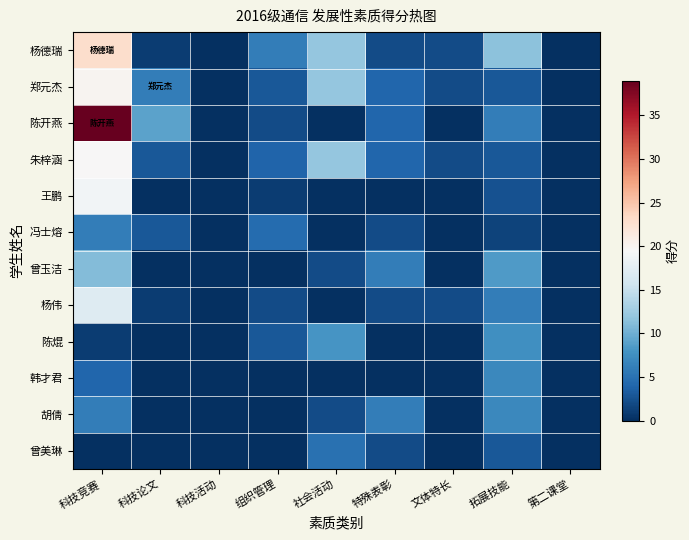

Reading right to left, list all the values displayed in this chart.

杨德瑞: 第二课堂=0.0	拓展技能=11.5	文体特长=2.0	特殊表彰=2.0	社会活动=12.0	组织管理=6.0	科技活动=0.0	科技论文=1.0	科技竞赛=23.0
郑元杰: 第二课堂=0.0	拓展技能=3.0	文体特长=2.0	特殊表彰=4.0	社会活动=12.0	组织管理=3.0	科技活动=0.0	科技论文=6.0	科技竞赛=20.0
陈开燕: 第二课堂=0.0	拓展技能=6.0	文体特长=0.0	特殊表彰=4.0	社会活动=0.0	组织管理=2.0	科技活动=0.0	科技论文=9.0	科技竞赛=39.0
朱梓涵: 第二课堂=0.0	拓展技能=3.0	文体特长=2.0	特殊表彰=4.0	社会活动=12.0	组织管理=3.9	科技活动=0.0	科技论文=3.0	科技竞赛=19.5
王鹏: 第二课堂=0.0	拓展技能=2.5	文体特长=0.0	特殊表彰=0.0	社会活动=0.0	组织管理=1.0	科技活动=0.0	科技论文=0.0	科技竞赛=19.0
冯士熔: 第二课堂=0.0	拓展技能=1.5	文体特长=0.0	特殊表彰=2.0	社会活动=0.0	组织管理=4.5	科技活动=0.0	科技论文=3.0	科技竞赛=6.0
曾玉洁: 第二课堂=0.0	拓展技能=8.5	文体特长=0.0	特殊表彰=6.0	社会活动=2.0	组织管理=0.0	科技活动=0.0	科技论文=0.0	科技竞赛=11.0
杨伟: 第二课堂=0.0	拓展技能=6.0	文体特长=2.0	特殊表彰=2.0	社会活动=0.0	组织管理=2.0	科技活动=0.0	科技论文=1.0	科技竞赛=17.0
陈焜: 第二课堂=0.0	拓展技能=7.5	文体特长=0.0	特殊表彰=0.0	社会活动=8.0	组织管理=3.0	科技活动=0.0	科技论文=0.0	科技竞赛=1.0
韩才君: 第二课堂=0.0	拓展技能=7.0	文体特长=0.0	特殊表彰=0.0	社会活动=0.0	组织管理=0.0	科技活动=0.0	科技论文=0.0	科技竞赛=4.0
胡倩: 第二课堂=0.0	拓展技能=7.0	文体特长=0.0	特殊表彰=6.0	社会活动=2.0	组织管理=0.0	科技活动=0.0	科技论文=0.0	科技竞赛=6.0
曾美琳: 第二课堂=0.0	拓展技能=3.0	文体特长=0.0	特殊表彰=2.0	社会活动=5.0	组织管理=0.0	科技活动=0.0	科技论文=0.0	科技竞赛=0.0